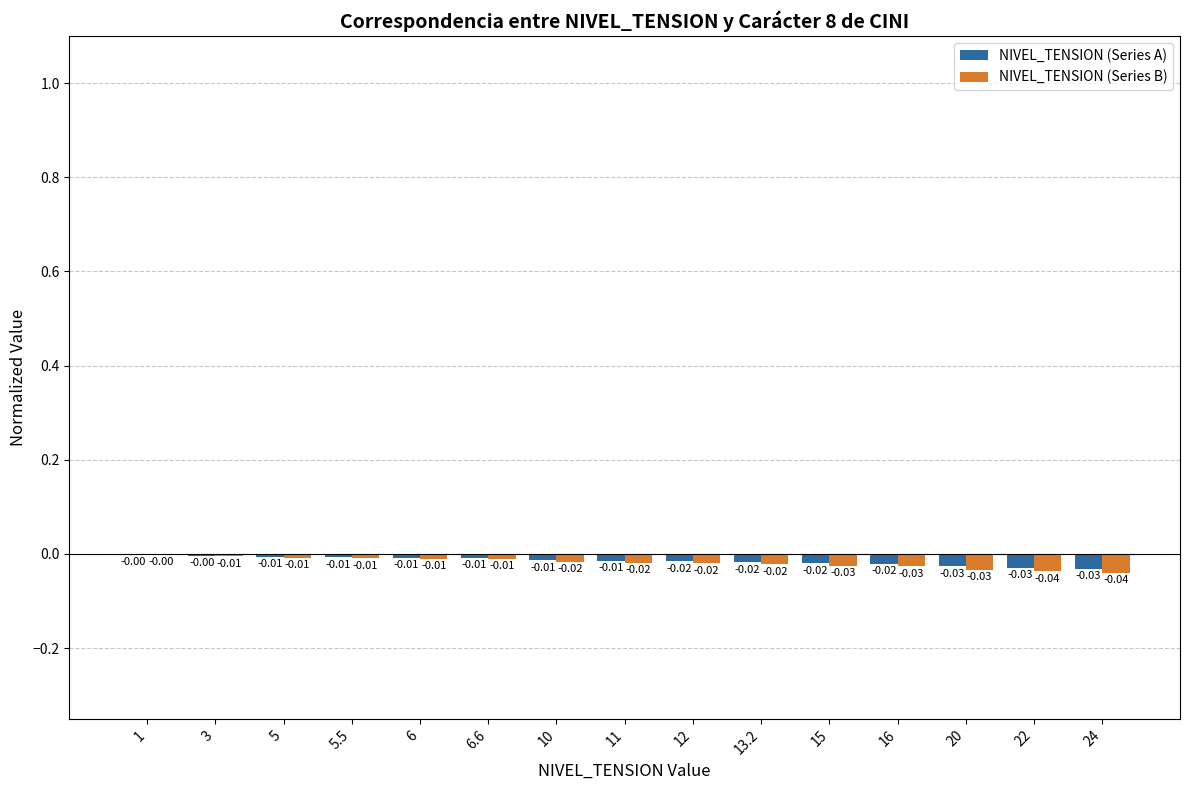

Between 5.5 and 16, which series saw the biggest shift?

NIVEL_TENSION (Series B)